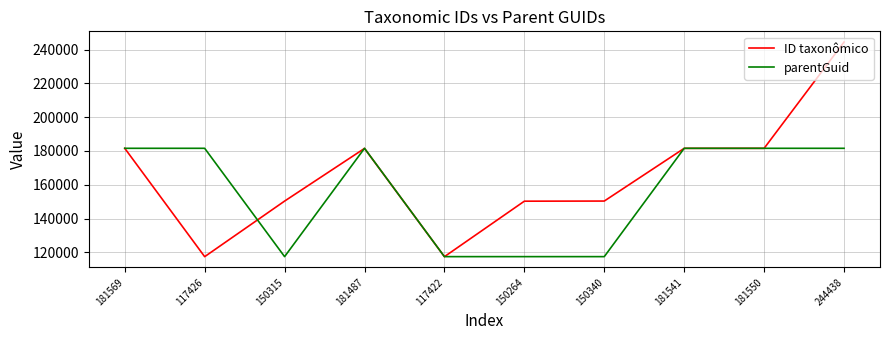

List the series in order of their overall mean, highest first.

ID taxonômico, parentGuid